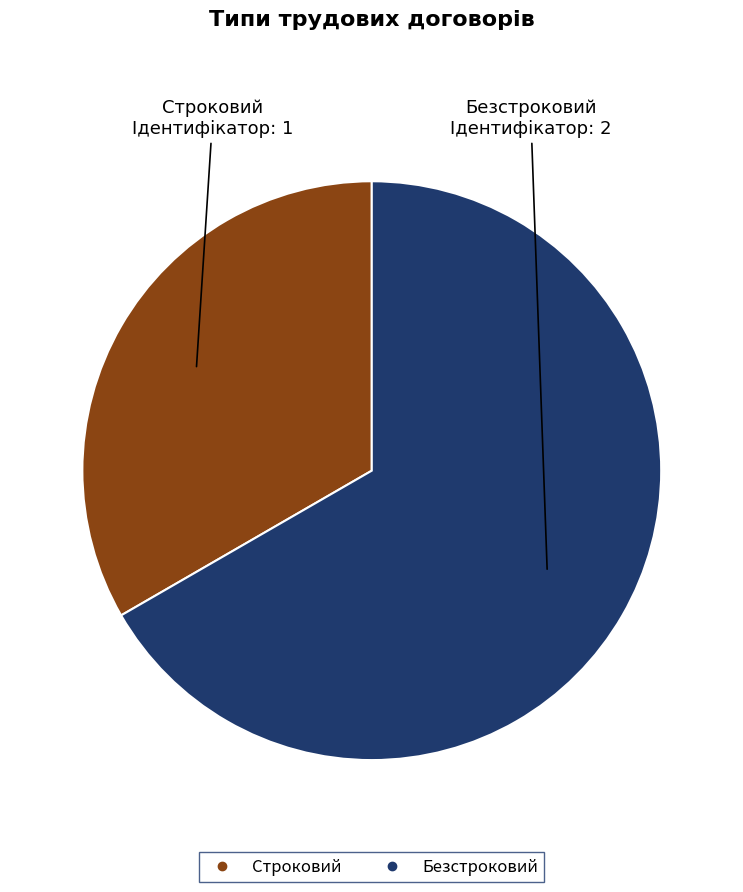

What is the smallest slice in the pie chart?

Строковий